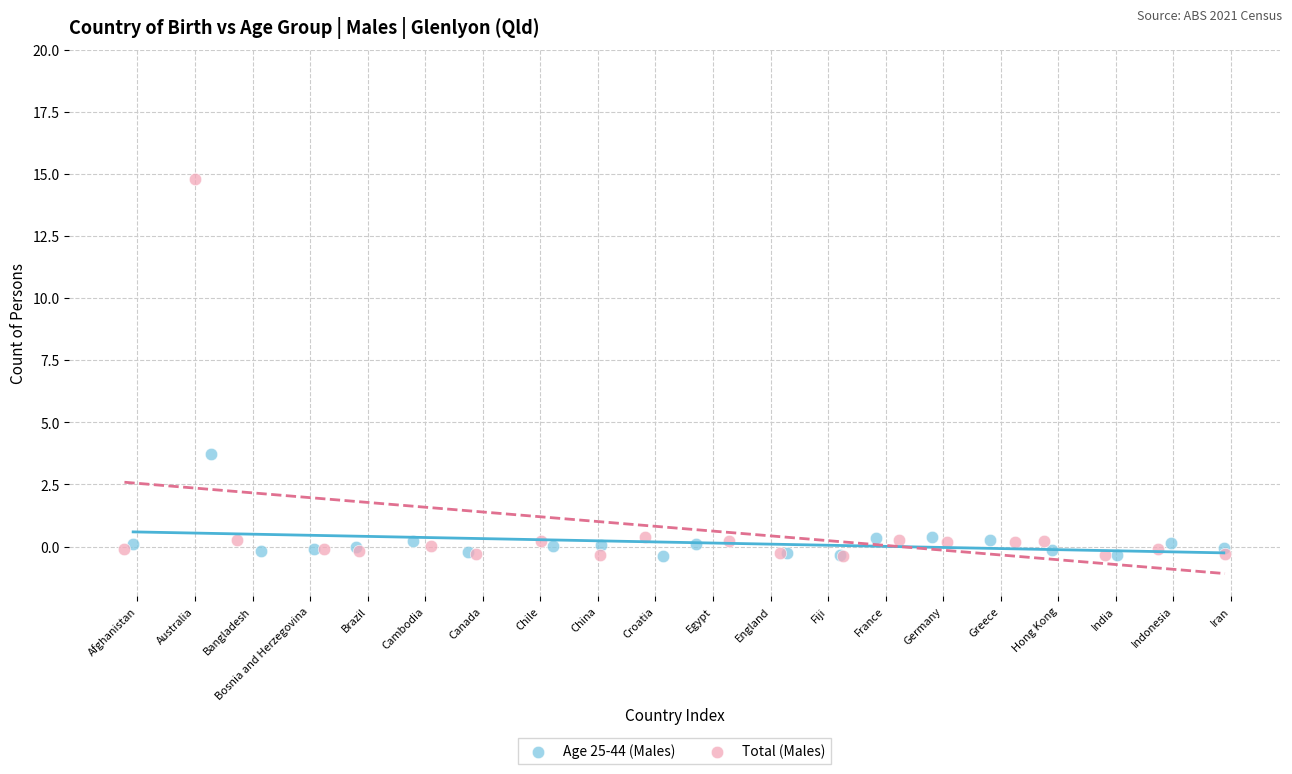

Which series contains the highest Y value?

Total (Males)